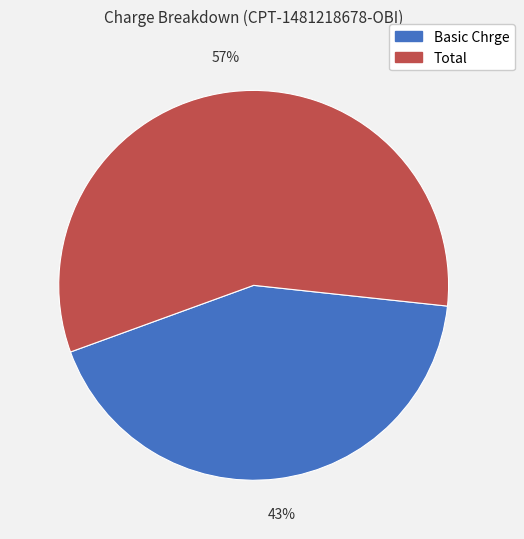

Is Basic Chrge the majority of the pie?

No